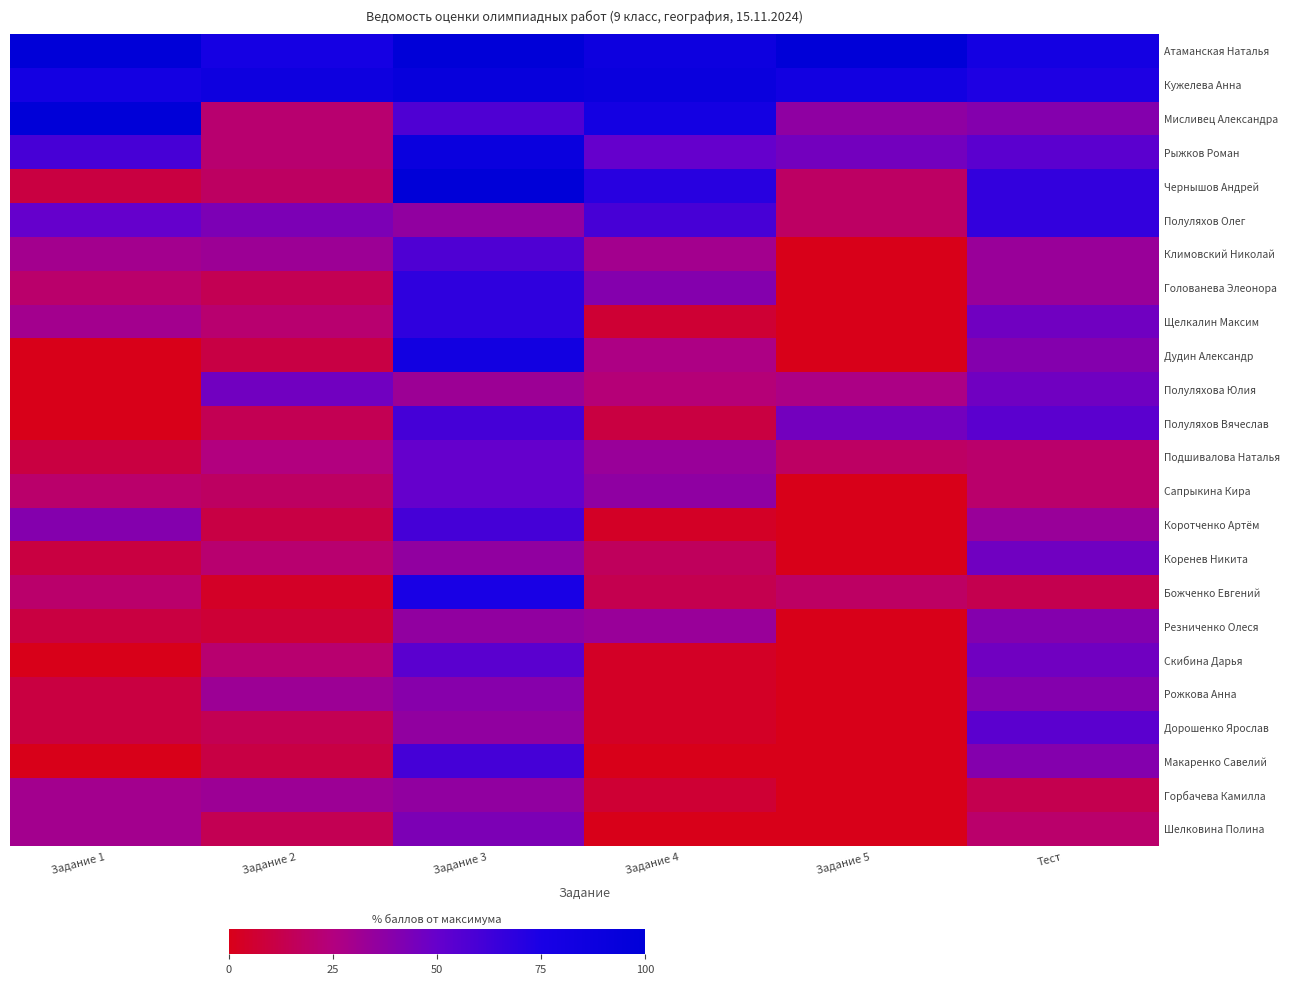

Which series has the largest total across all categories?

Атаманская Наталья